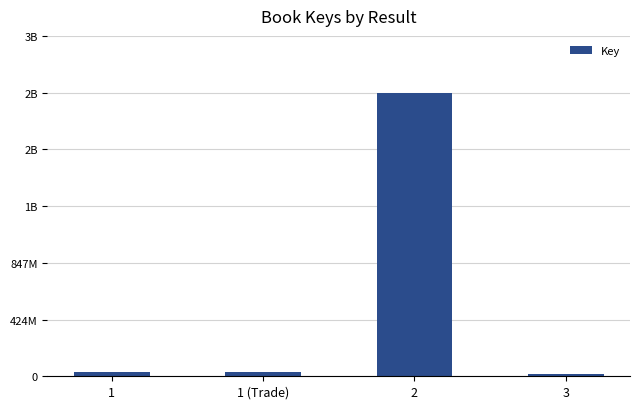

Does the chart contain any negative values?

No